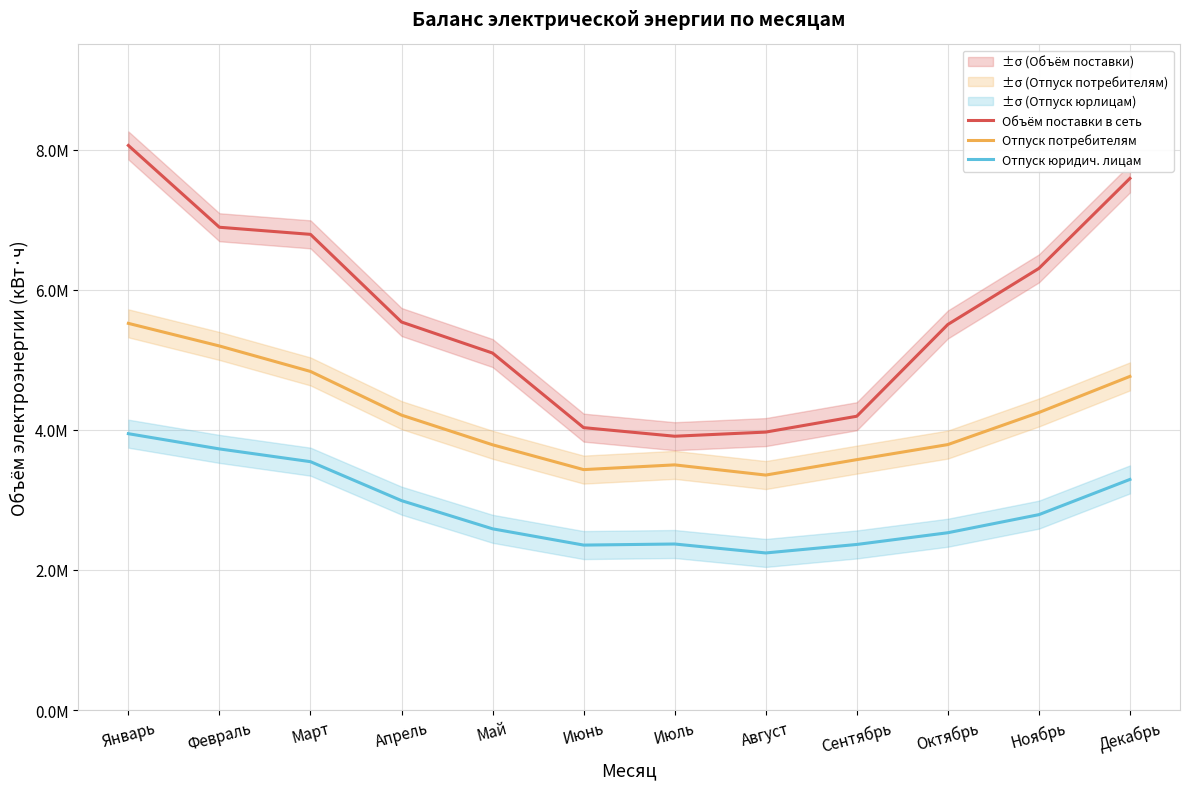

How many data points in Отпуск юридич. лицам are above 2788967?

5